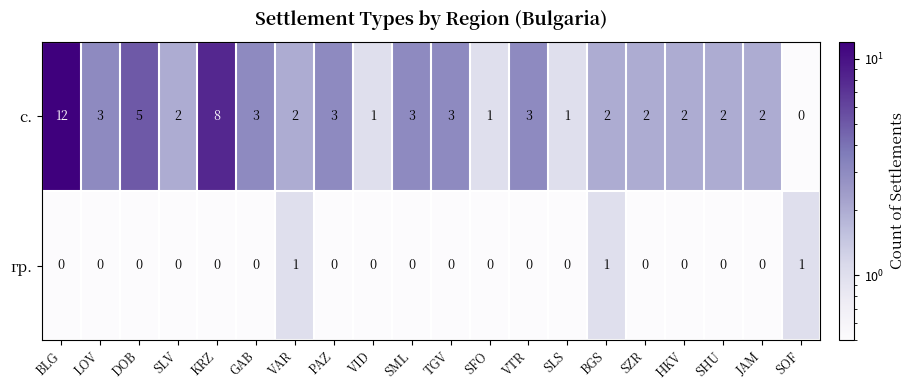

The гр. series shows 0 at KRZ. True or false?

True